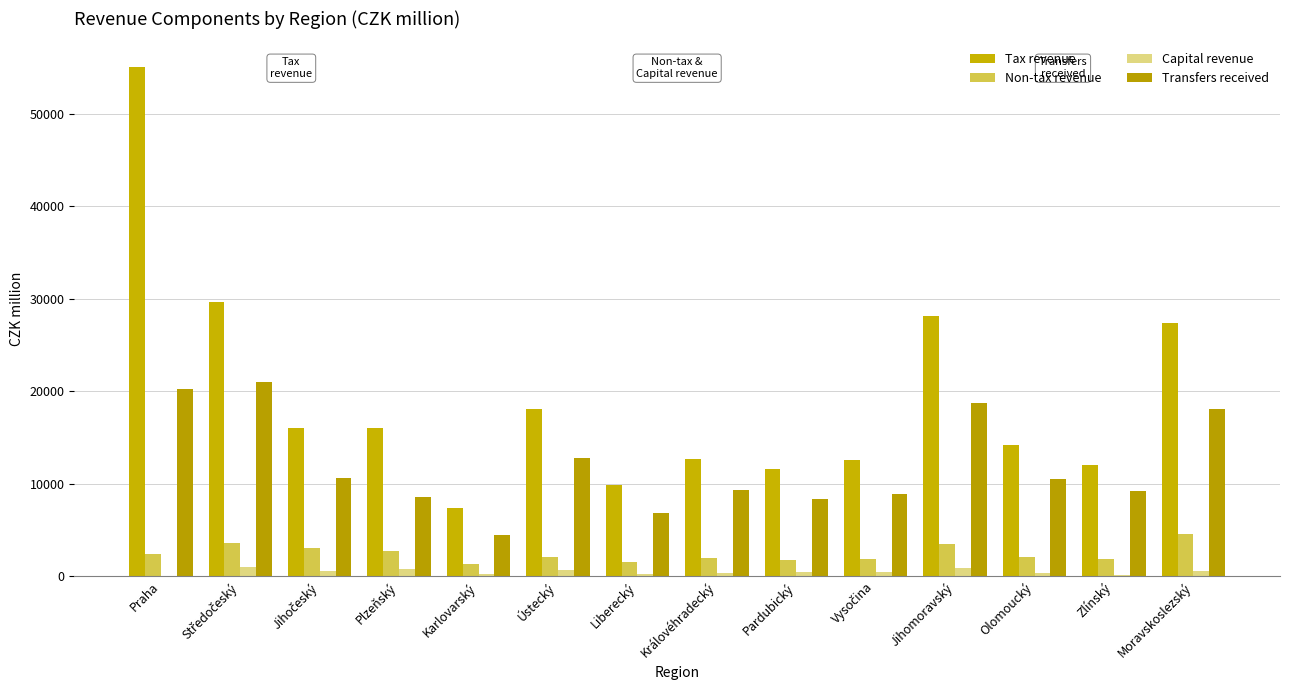

What is the minimum value for Tax revenue?

7406.2